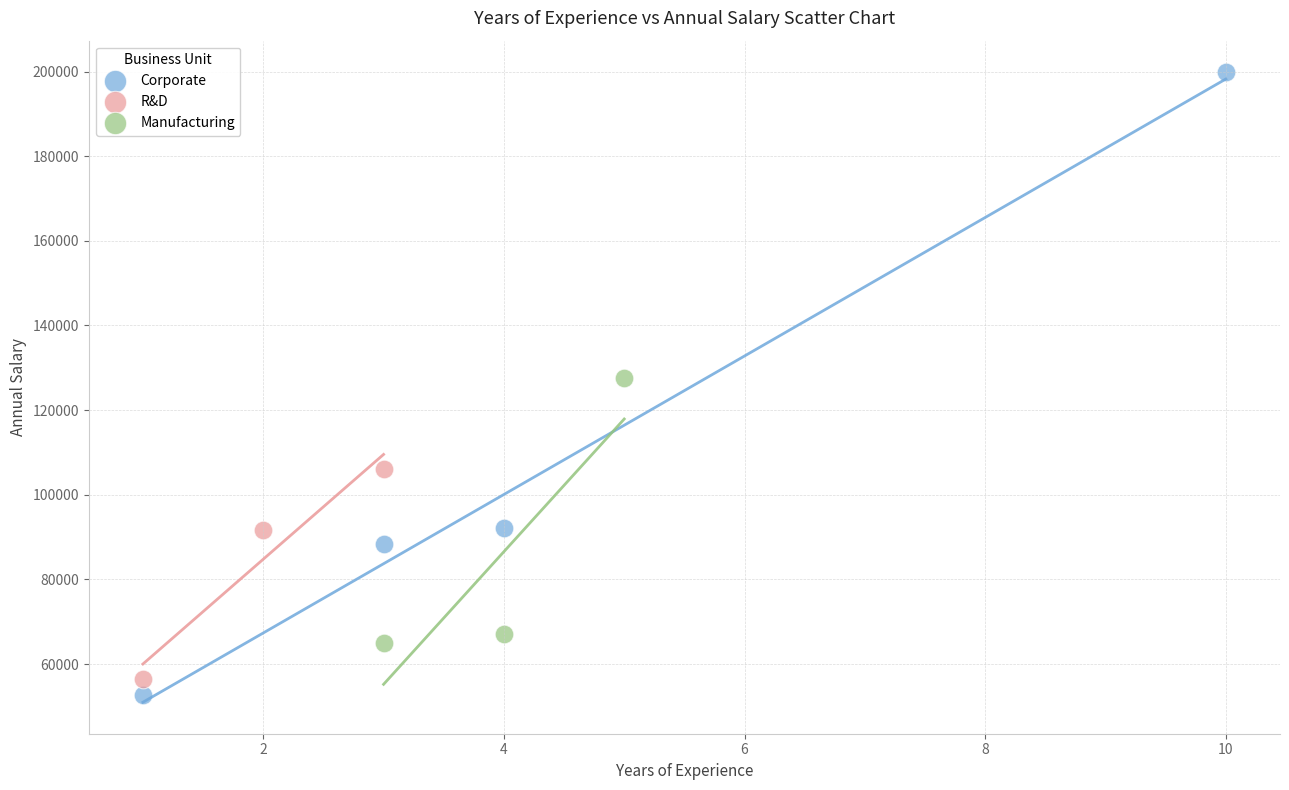

Which series contains the highest Y value?

Corporate